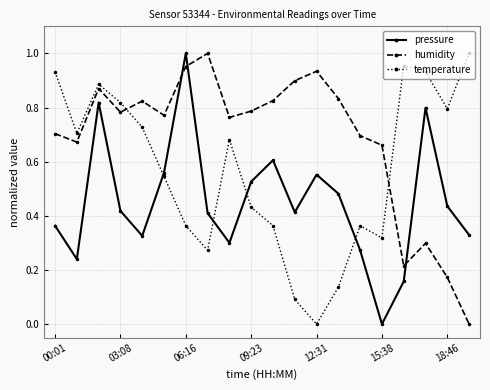

List the series in order of their overall mean, lowest first.

pressure, temperature, humidity